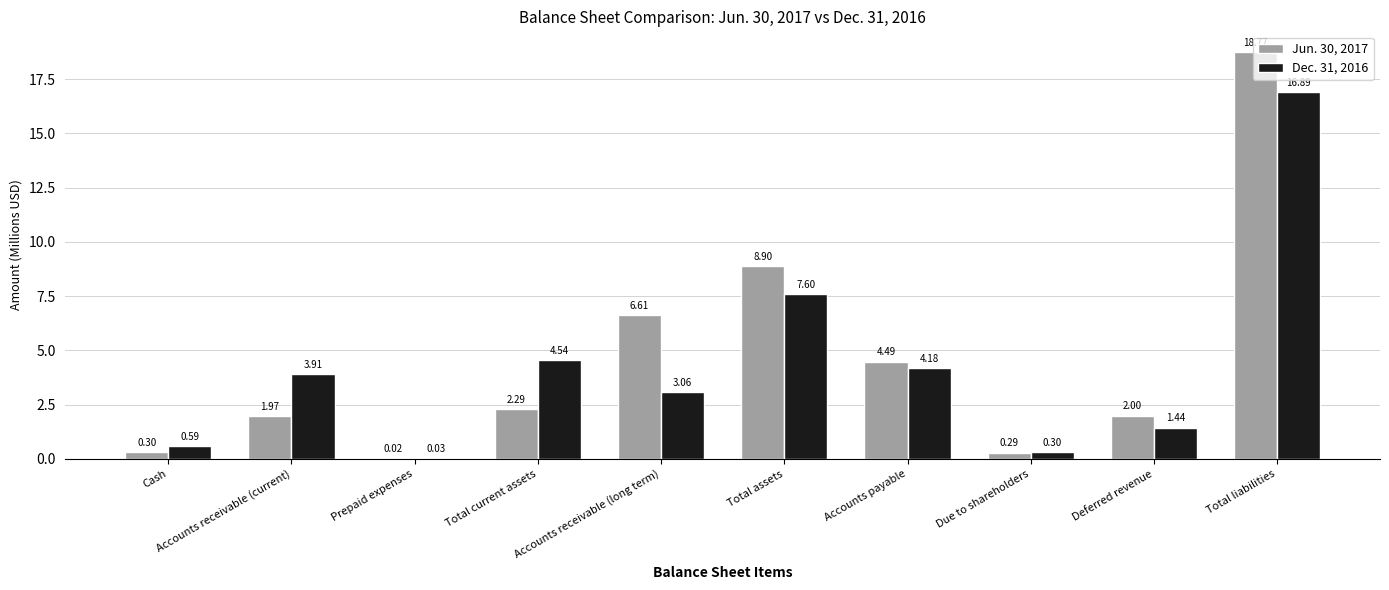

Which label corresponds to the largest value in the chart?

Total liabilities